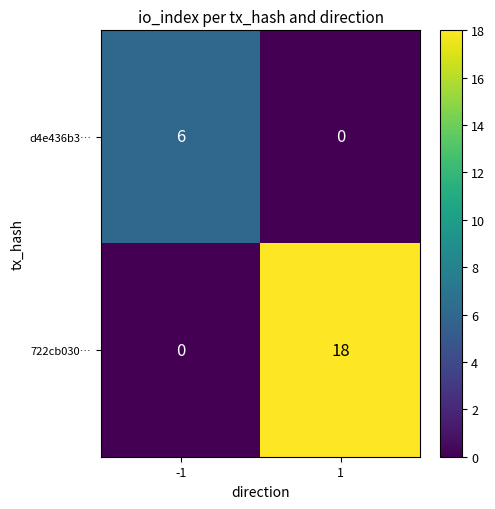

Which series has the largest total across all categories?

722cb030…